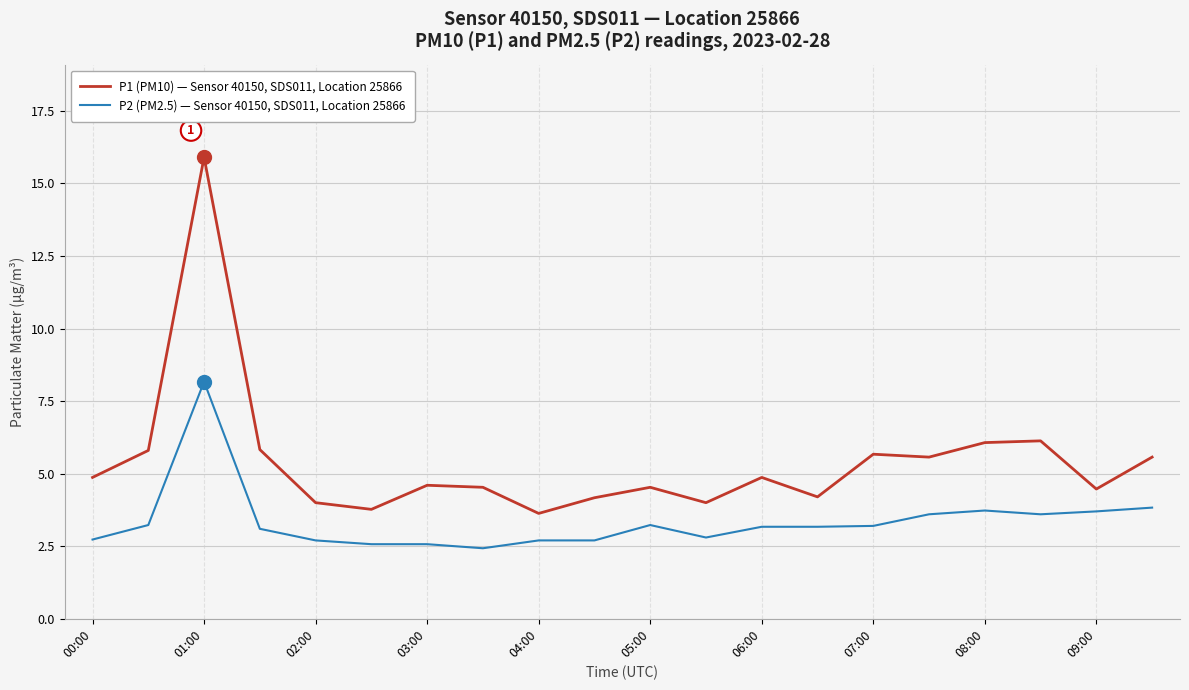

Which series has the largest range (max minus min)?

P1 (PM10) — Sensor 40150, SDS011, Location 25866